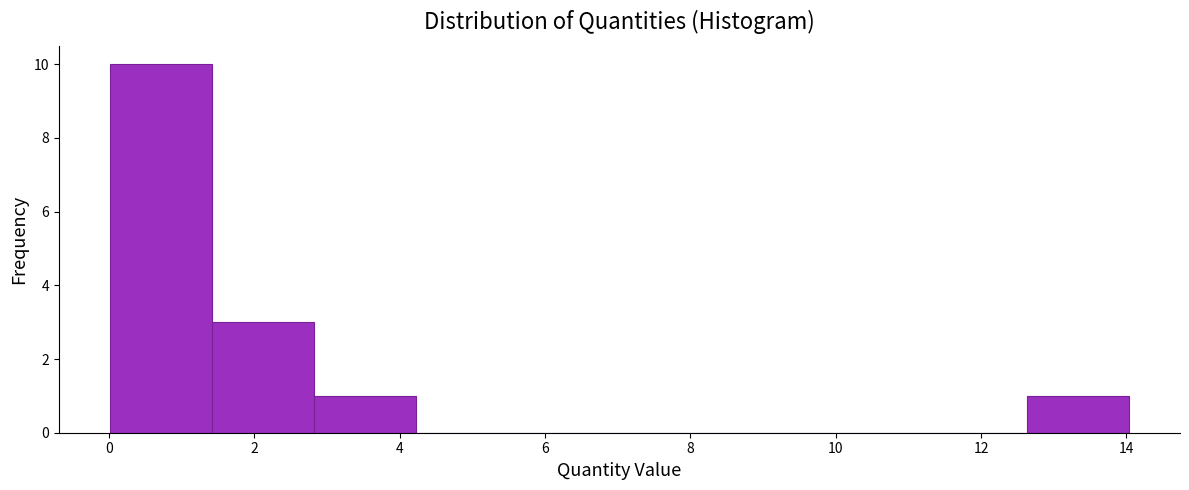

Which range on the x-axis has the tallest bar?

0.0 to 1.4